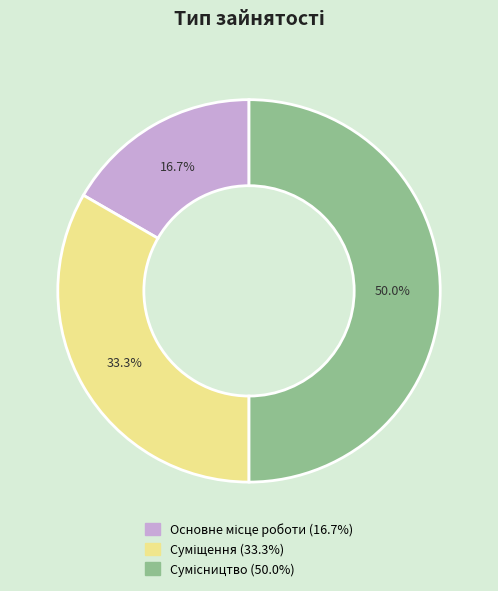

To the nearest percent, what is the difference between the Основне місце роботи and Суміщення slice percentages?

17%